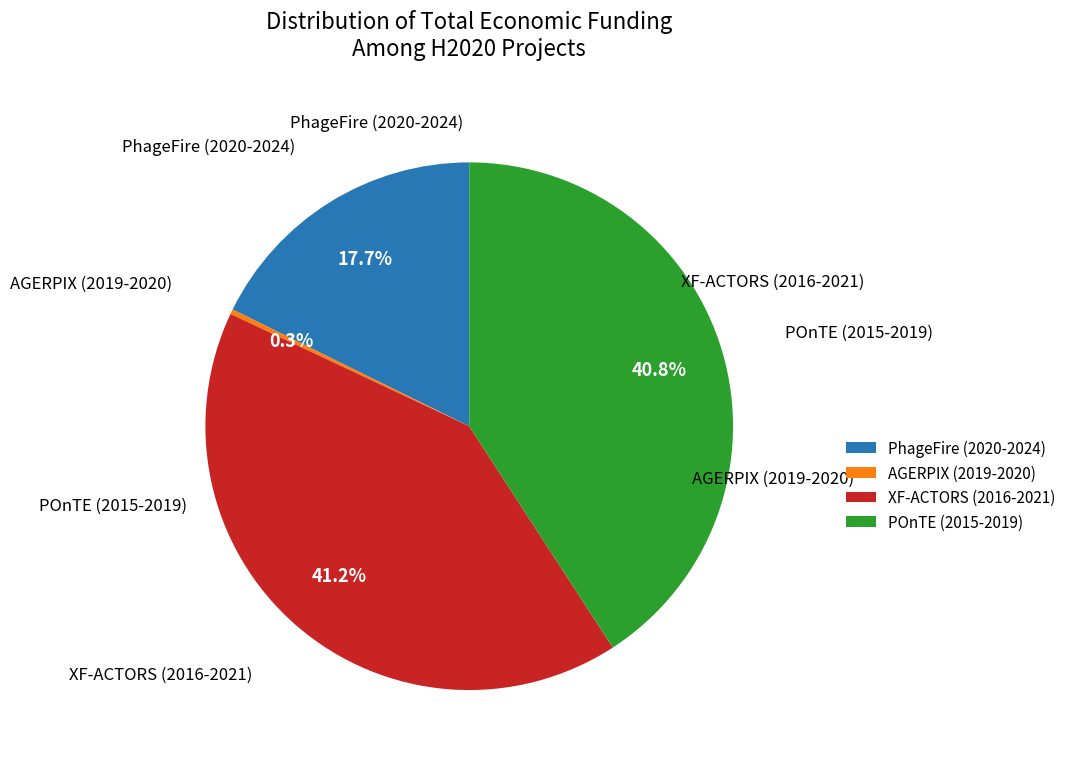

Does any single category account for the majority?

No